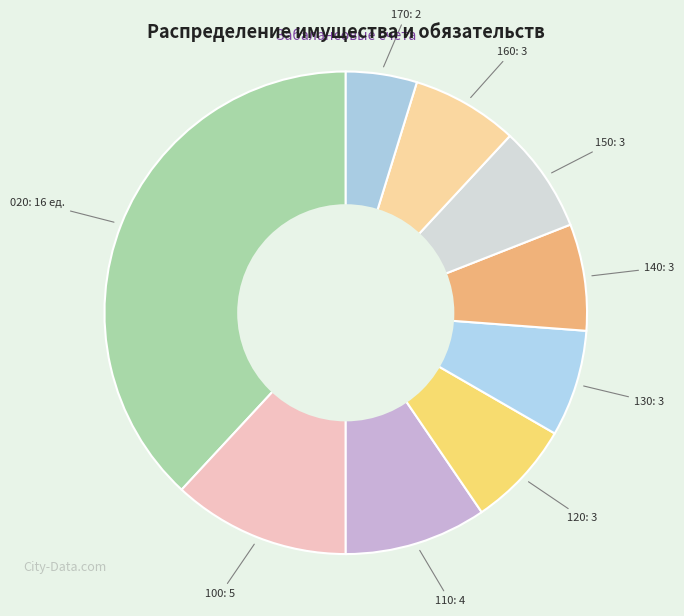

How many segments does this pie chart have?

9